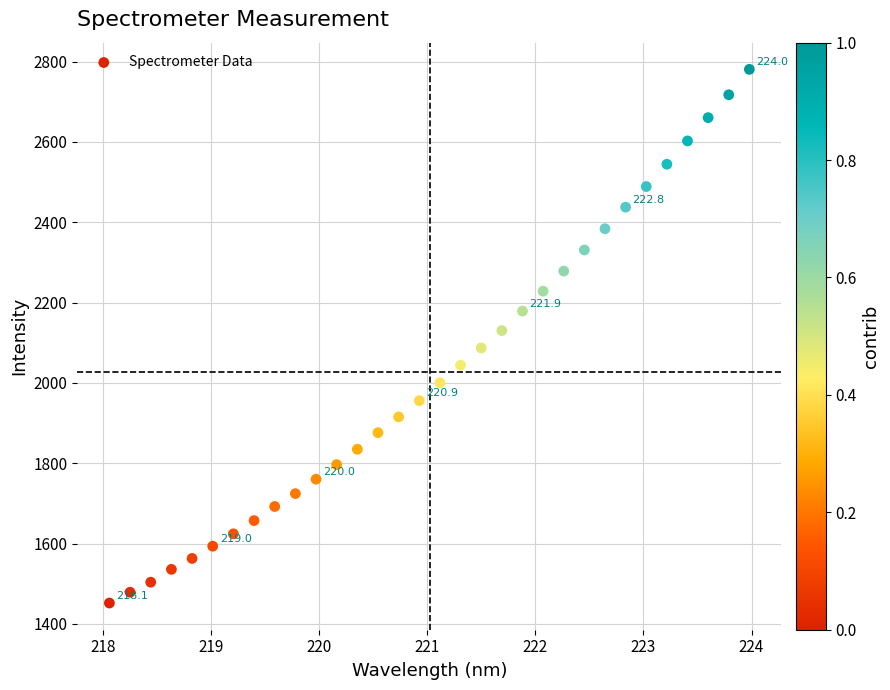

What is the range of Y values (max minus min)?

1328.8